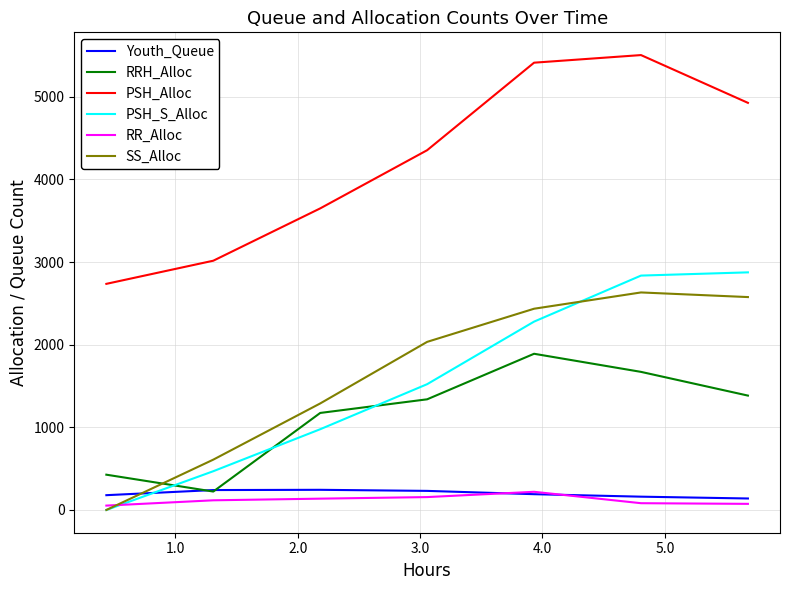

At how many categories does at least one series exceed 5267?

2